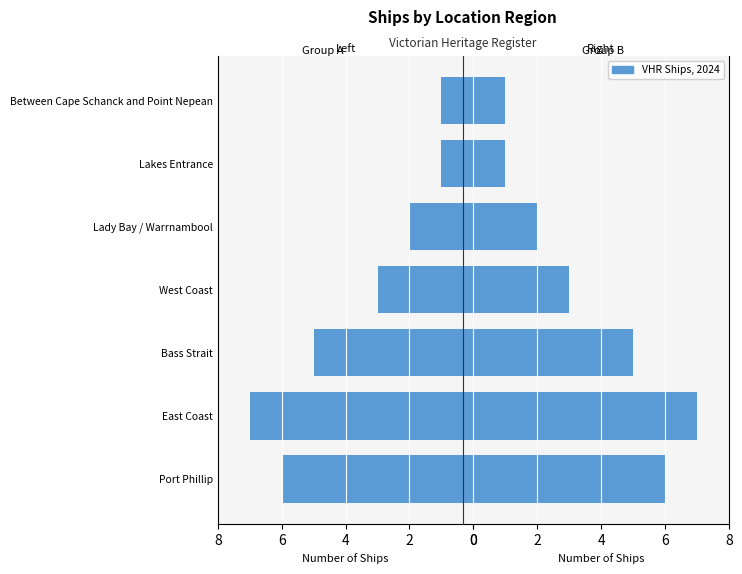

The VHR Ships (Left) series shows 3 at Bass Strait. True or false?

False